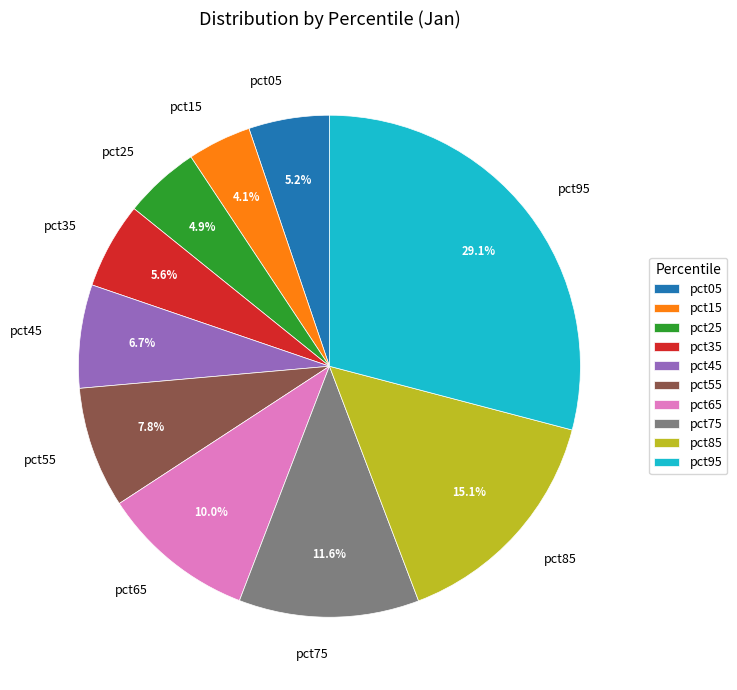

Does any single category account for the majority?

No